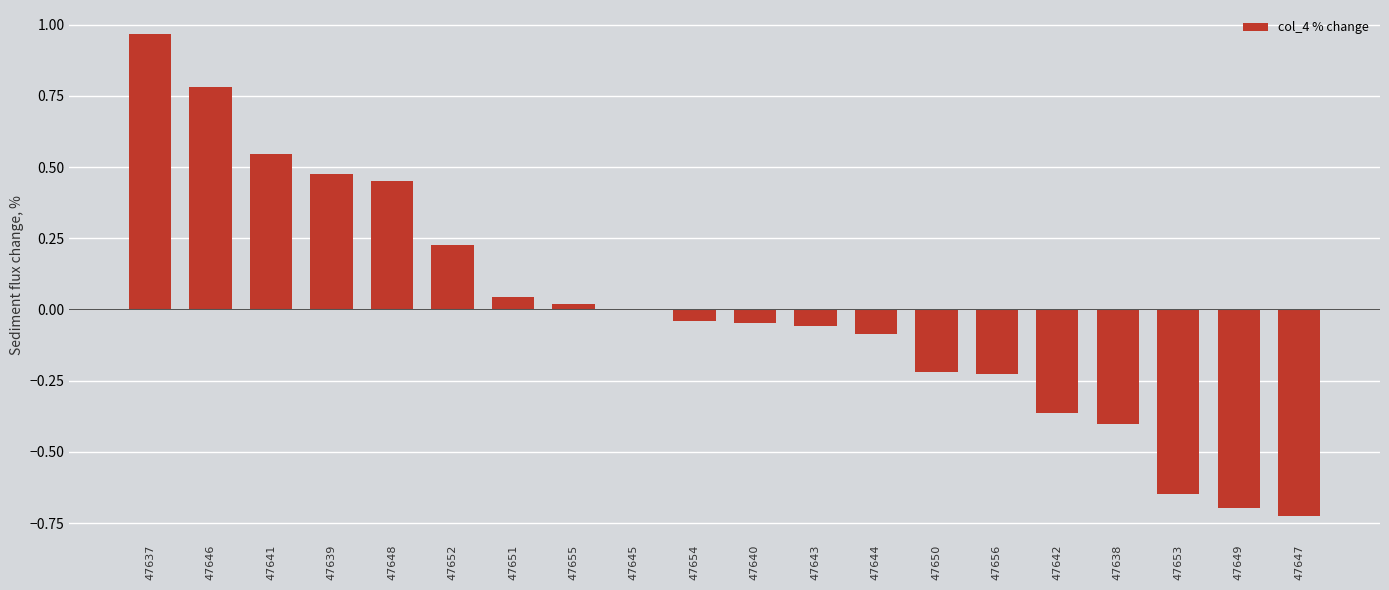

How many distinct data groups are displayed?

1